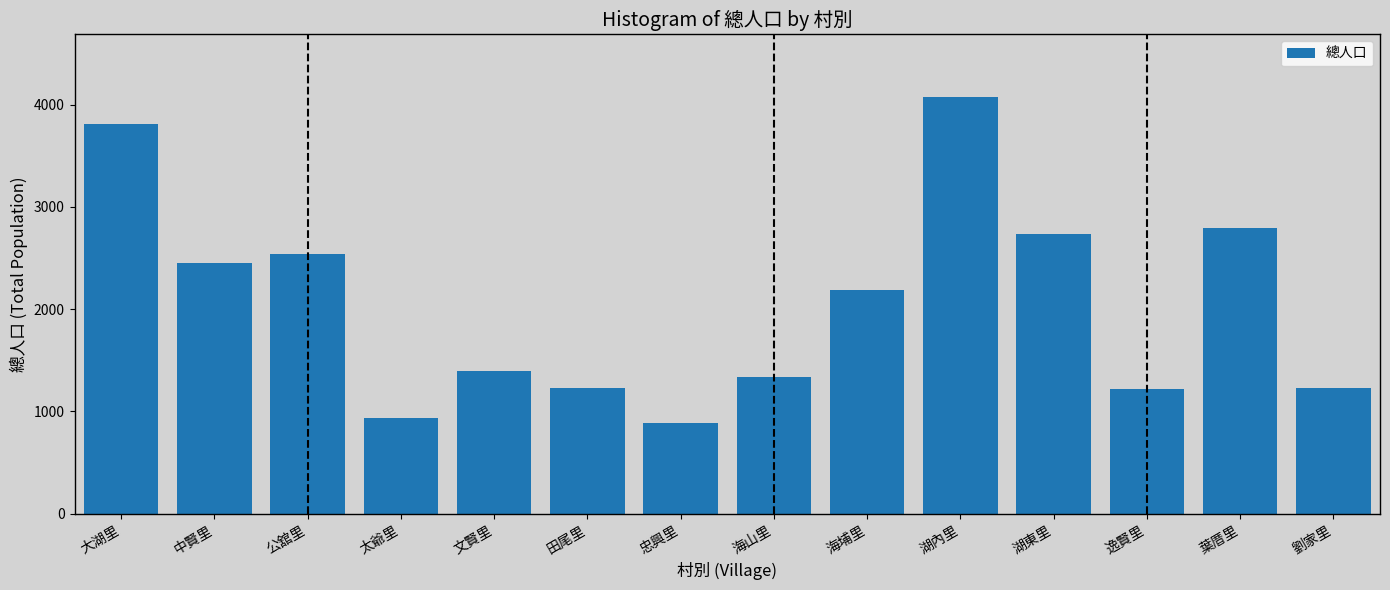

What is the label of the 12th bar from the right?

公舘里